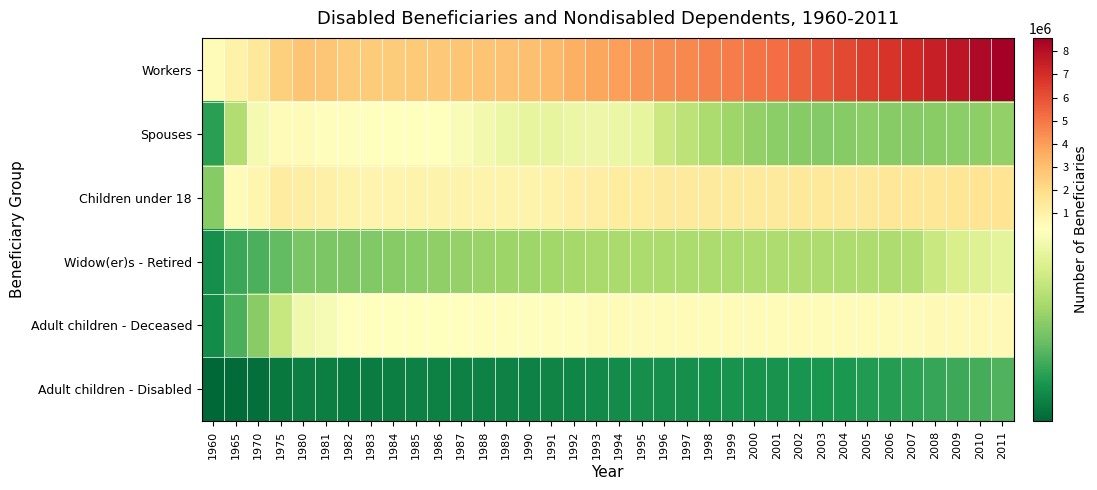

At how many categories does at least one series exceed 8444956?

1